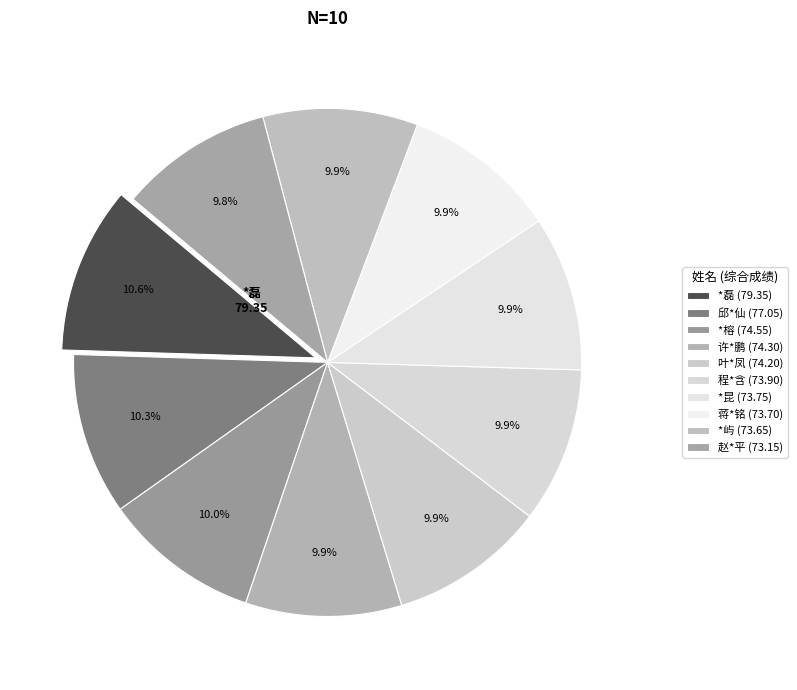

Count the number of slices in the pie.

10